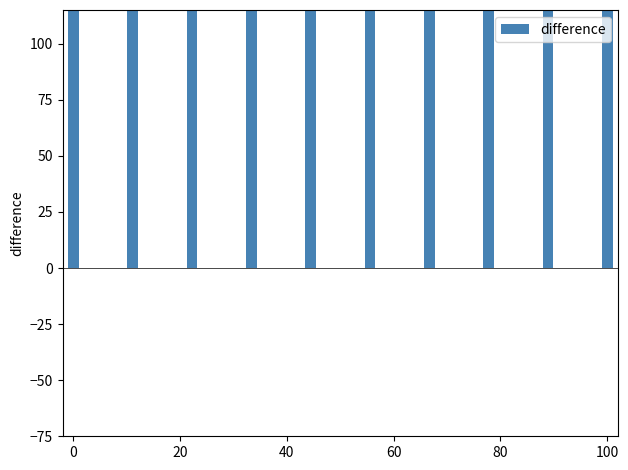

What is the approximate value at 20?

14541